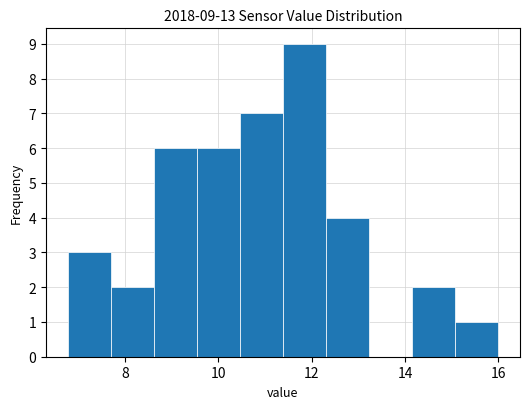

Over which range of the x-axis is the bar tallest?

11.4 to 12.4